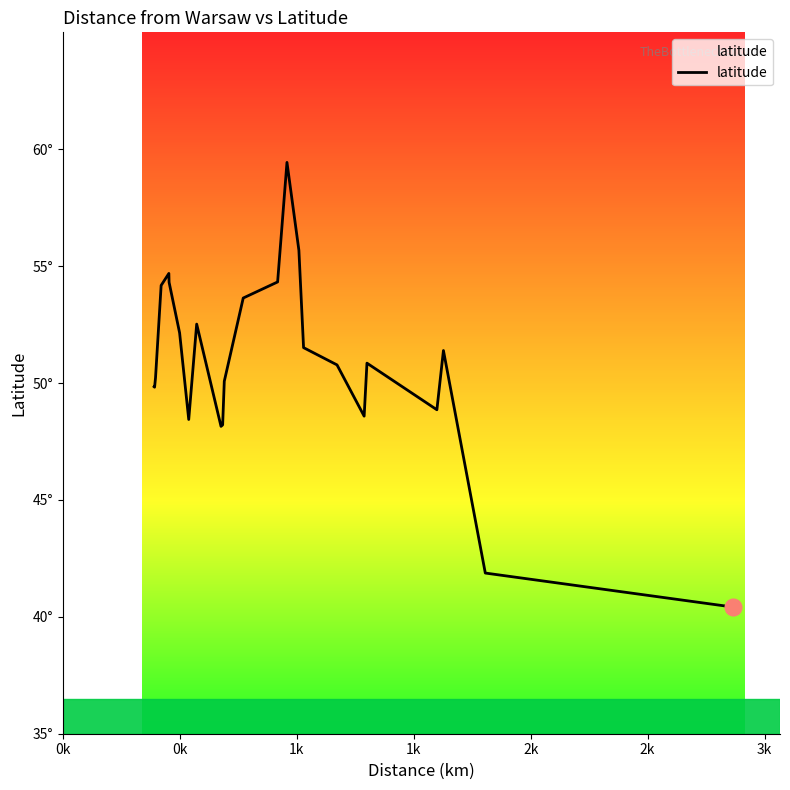

Where is the first local minimum?

0k